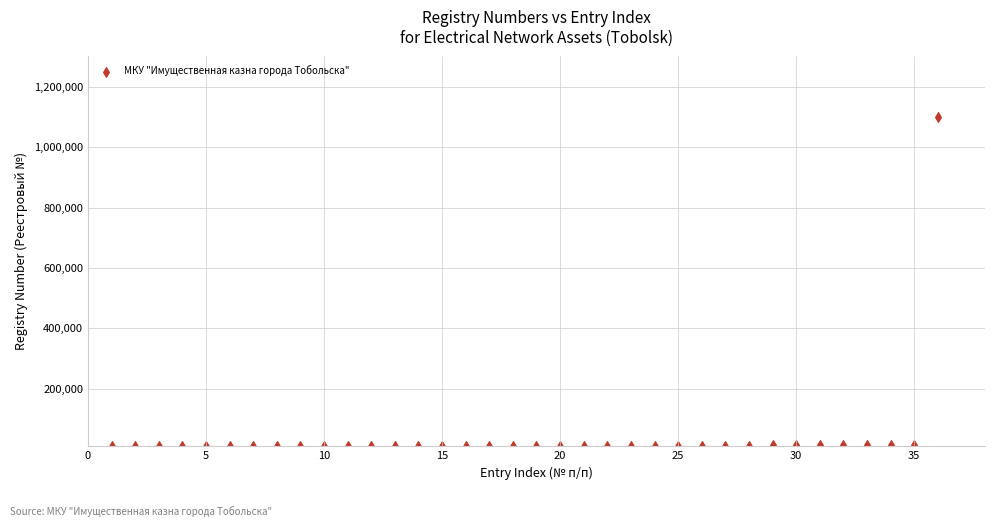

What is the range of X values (max minus min)?

35